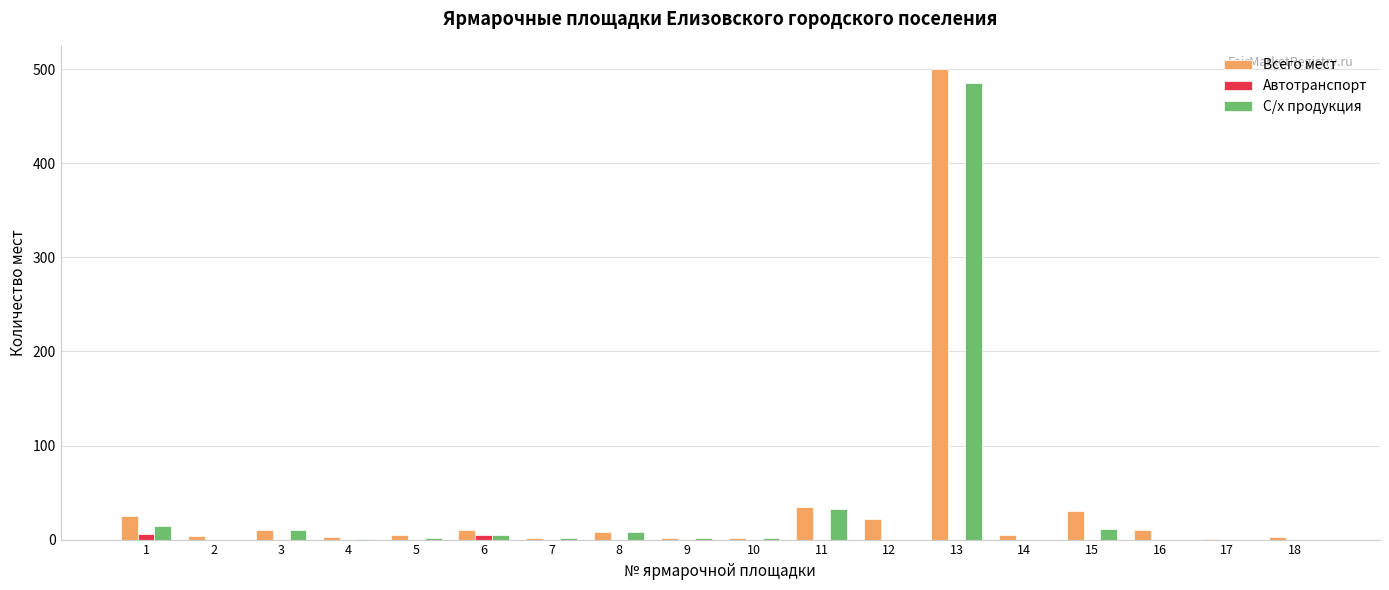

How many values in the Автотранспорт series exceed 0?

2